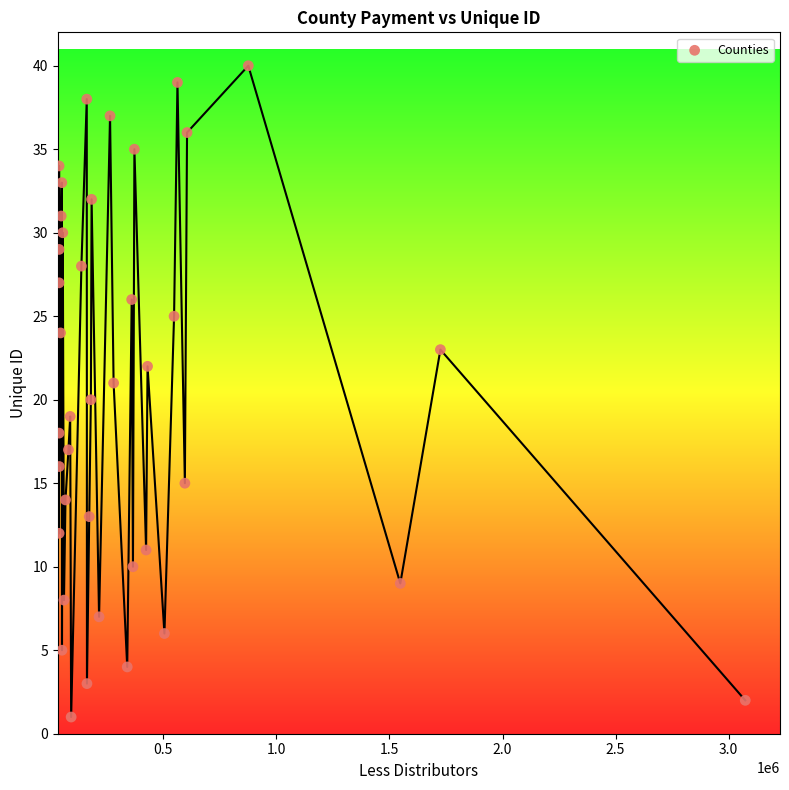

What is the range of Y values (max minus min)?

39